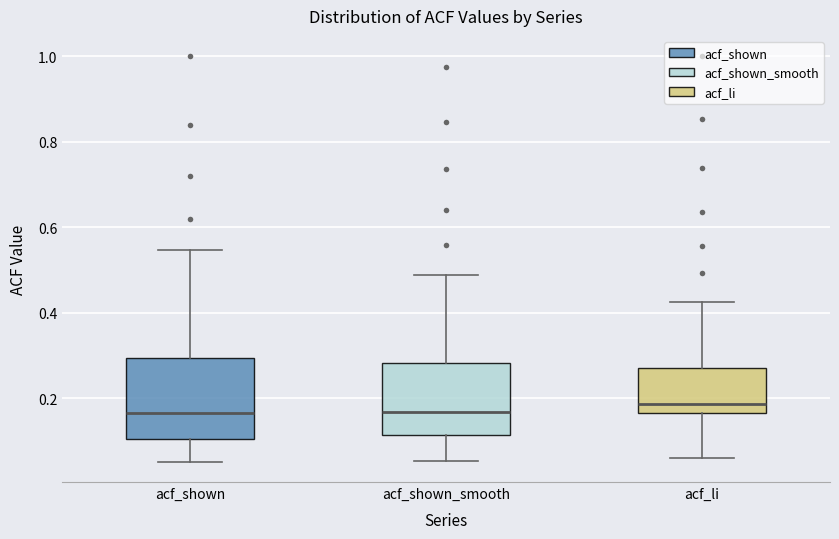

Reading left to right, transcribe this box plot: for each box, give where its median line is, the range the box spans, and where its two whiskers end, as read against the y-axis. The values are not printed on the chart, so give them approximately, as read against the axis.

acf_shown: median 0.16, box 0.10 to 0.30, whiskers 0.06 to 0.54
acf_shown_smooth: median 0.16, box 0.12 to 0.28, whiskers 0.06 to 0.48
acf_li: median 0.18, box 0.16 to 0.28, whiskers 0.06 to 0.42